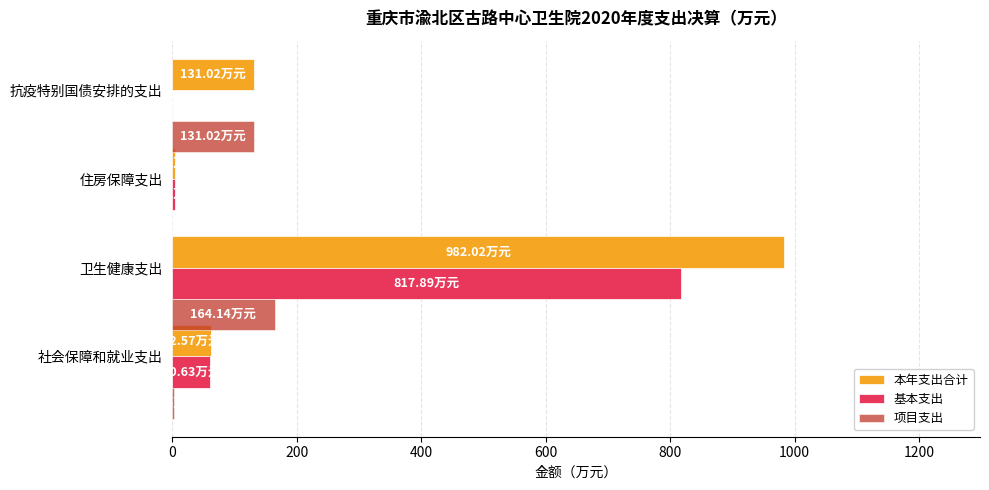

How many values in the 本年支出合计 series exceed 131?

2